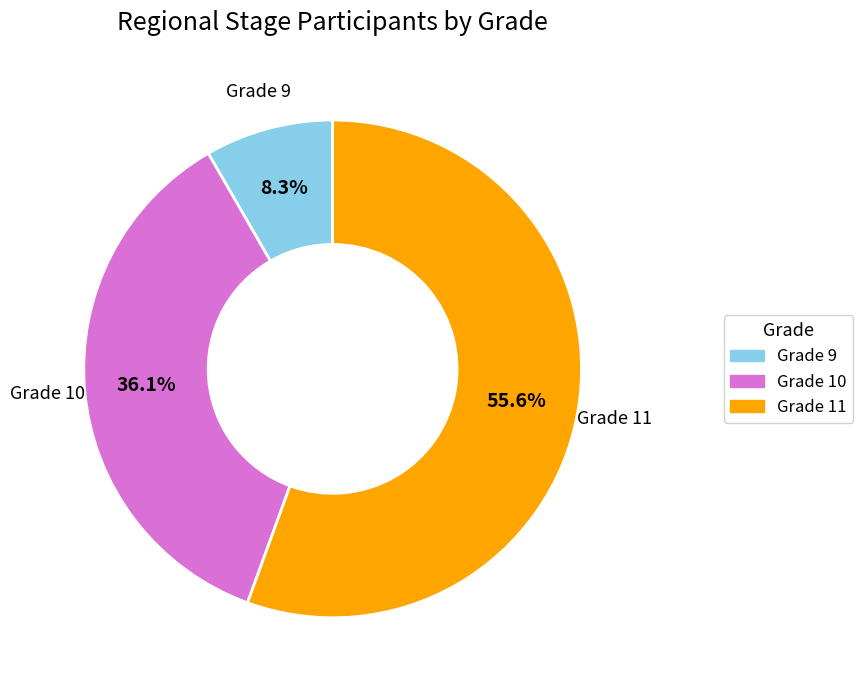

What percentage do Grade 11 and Grade 10 together represent?

91.7%